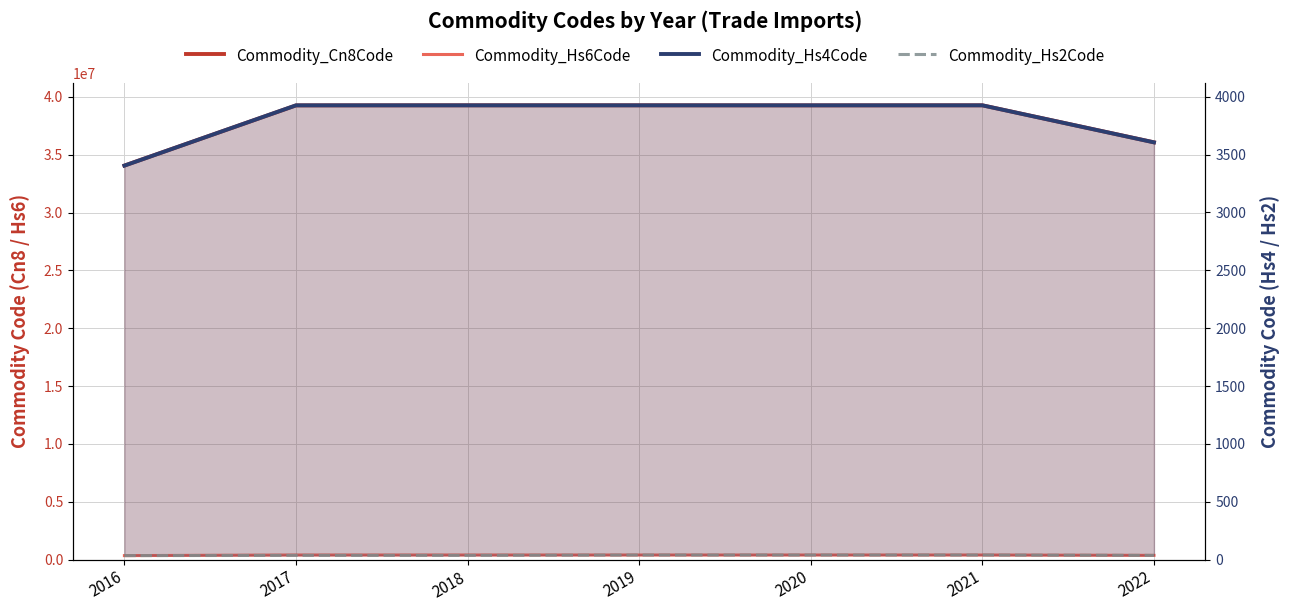

At 2017, list the series in order from smallest to largest.

Commodity_Hs2Code, Commodity_Hs4Code, Commodity_Hs6Code, Commodity_Cn8Code